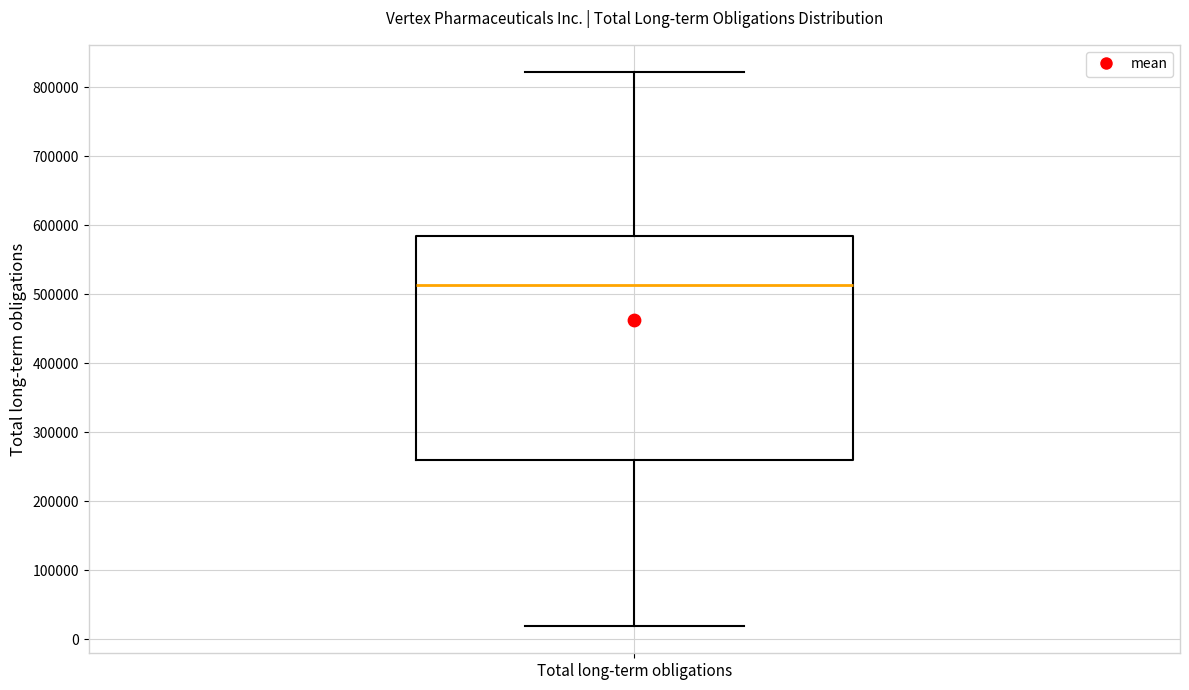

Where does the upper whisker of the box for Total long-term obligations end on the y-axis? The values are not printed on the chart, so give them approximately, as read against the axis.

820000